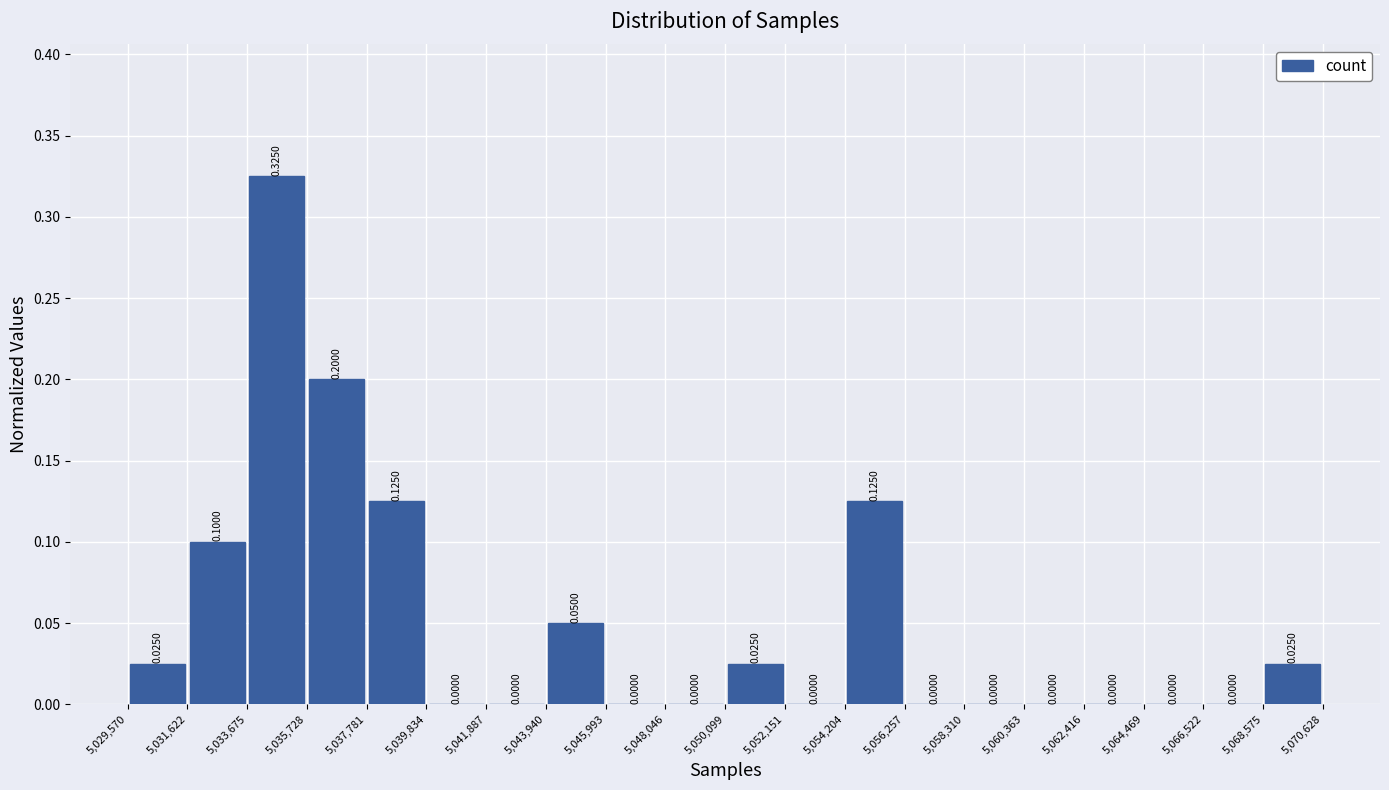

Which range on the x-axis has the tallest bar?

5,033,675 to 5,035,728